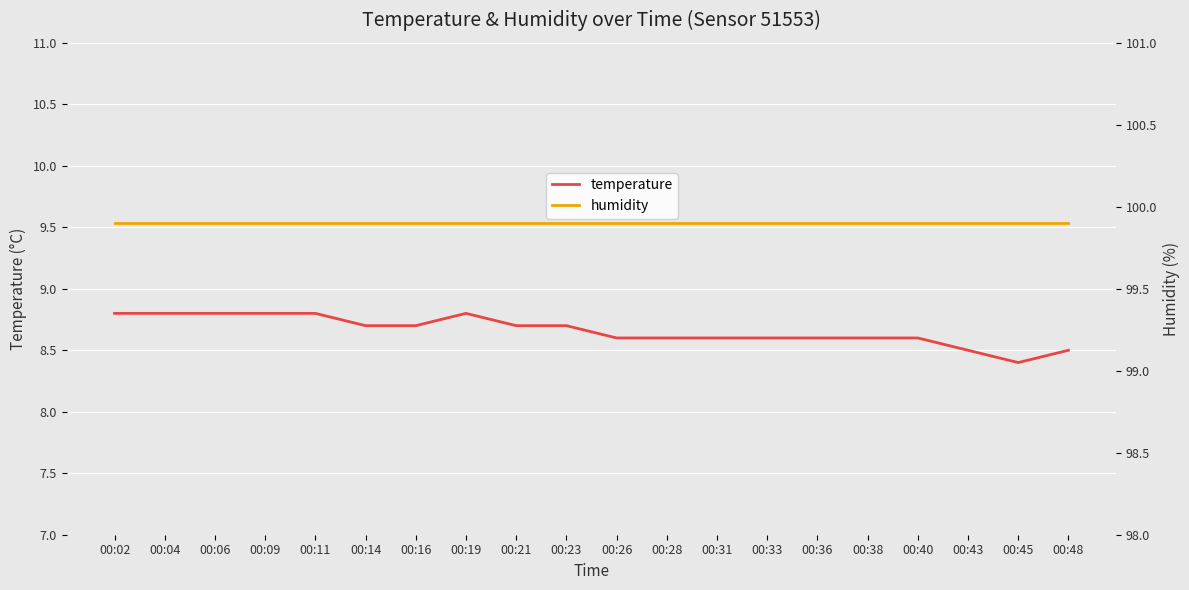

Where is the first local maximum for temperature?

00:19